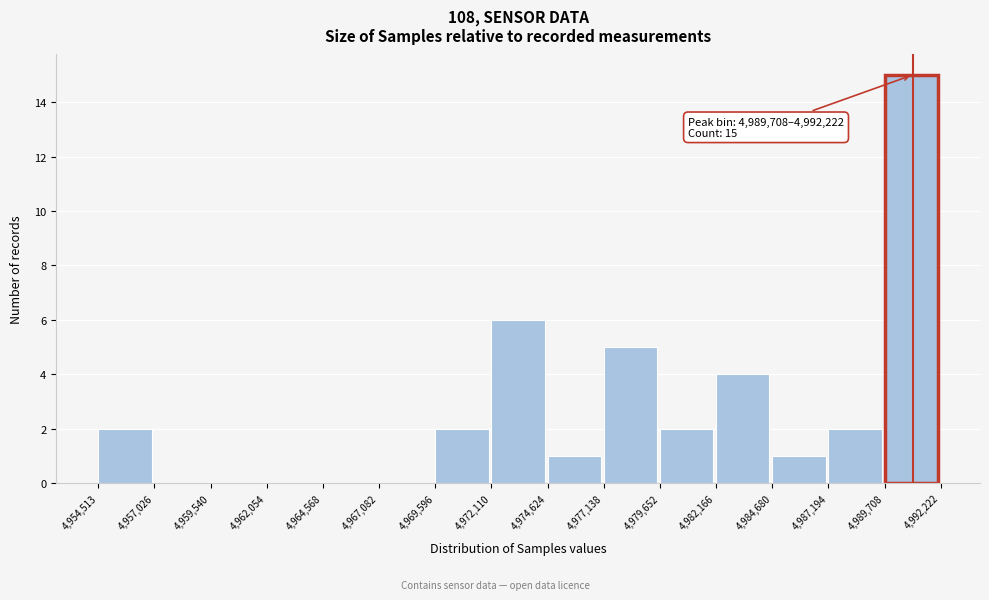

Over which range of the x-axis is the bar tallest?

4,989,708 to 4,992,222